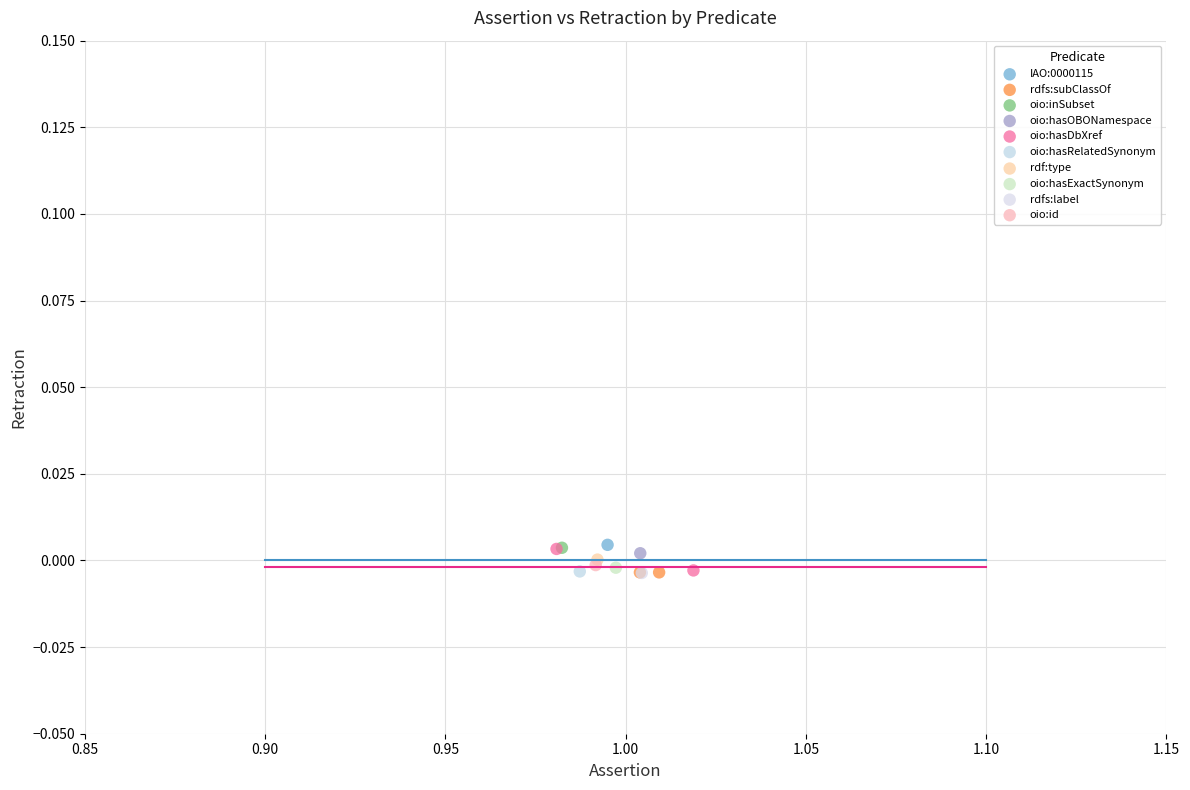

What are all the series names shown in the legend?

IAO:0000115, rdfs:subClassOf, oio:inSubset, oio:hasOBONamespace, oio:hasDbXref, oio:hasRelatedSynonym, rdf:type, oio:hasExactSynonym, rdfs:label, oio:id